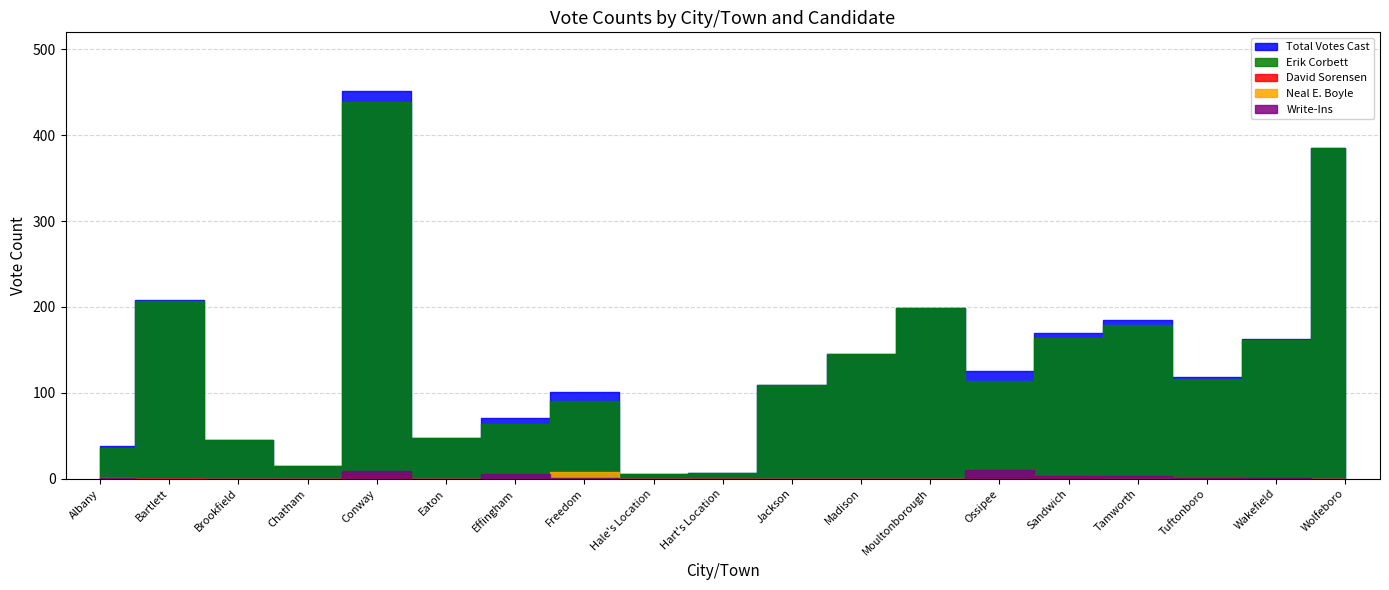

The value of Total Votes Cast at Conway is 224. True or false?

False